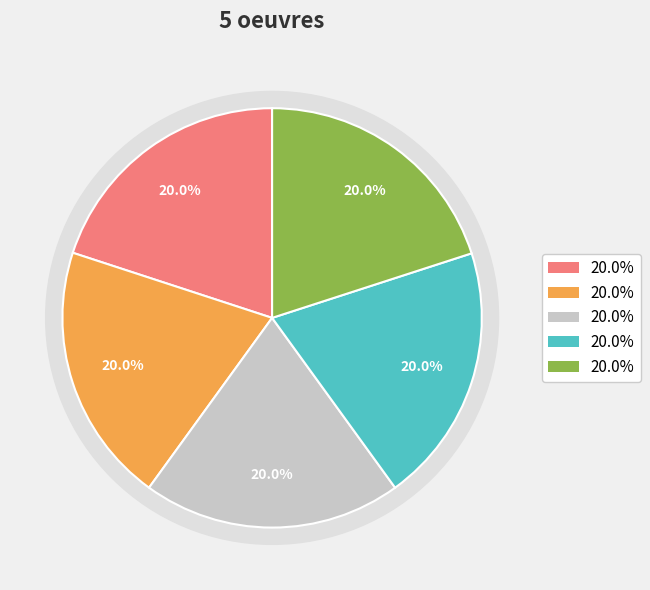

Rank the categories by value from highest to lowest.

Soleil sur Straimont, Le pot bleu, Pommes et chou rouge, Tournesols, Veille de kermesse